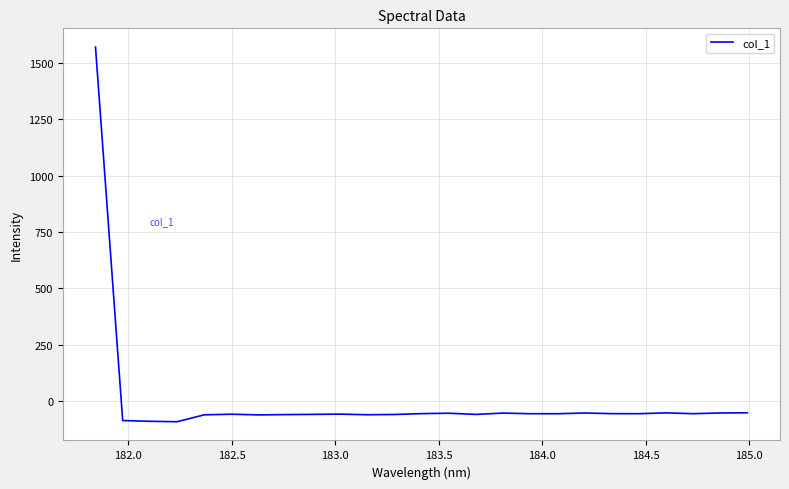

What is the smallest value displayed?

-92.7